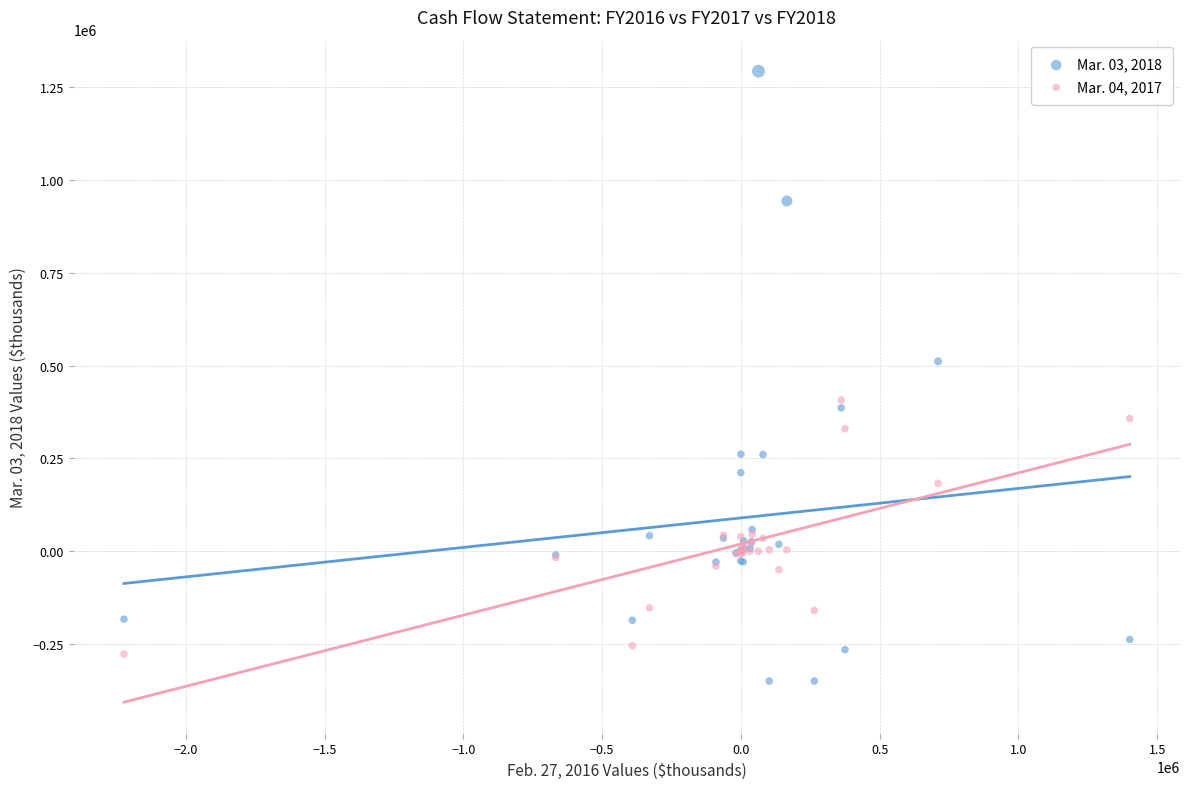

Across all series, what Y value is closest to 471735?

511470